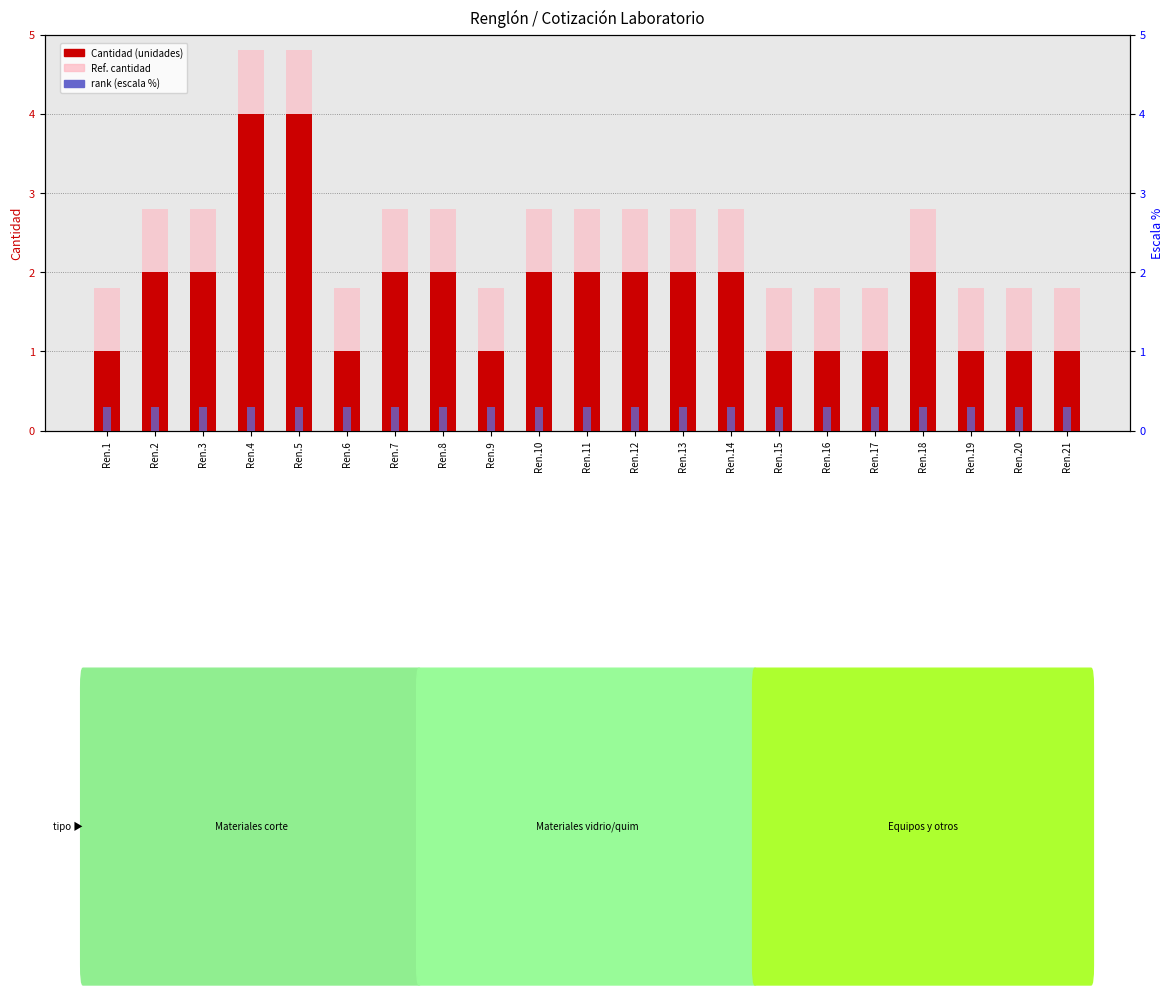

How many bars are there in total?

63